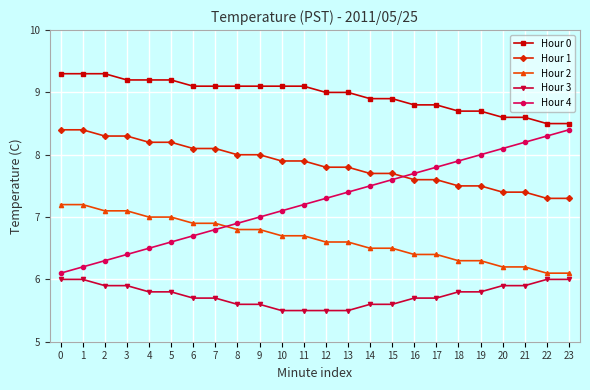

Reading right to left, what are all the values shown in this chart?

Hour 0: 23=8.5	22=8.5	21=8.6	20=8.6	19=8.7	18=8.7	17=8.8	16=8.8	15=8.9	14=8.9	13=9.0	12=9.0	11=9.1	10=9.1	9=9.1	8=9.1	7=9.1	6=9.1	5=9.2	4=9.2	3=9.2	2=9.3	1=9.3	0=9.3
Hour 1: 23=7.3	22=7.3	21=7.4	20=7.4	19=7.5	18=7.5	17=7.6	16=7.6	15=7.7	14=7.7	13=7.8	12=7.8	11=7.9	10=7.9	9=8.0	8=8.0	7=8.1	6=8.1	5=8.2	4=8.2	3=8.3	2=8.3	1=8.4	0=8.4
Hour 2: 23=6.1	22=6.1	21=6.2	20=6.2	19=6.3	18=6.3	17=6.4	16=6.4	15=6.5	14=6.5	13=6.6	12=6.6	11=6.7	10=6.7	9=6.8	8=6.8	7=6.9	6=6.9	5=7.0	4=7.0	3=7.1	2=7.1	1=7.2	0=7.2
Hour 3: 23=6.0	22=6.0	21=5.9	20=5.9	19=5.8	18=5.8	17=5.7	16=5.7	15=5.6	14=5.6	13=5.5	12=5.5	11=5.5	10=5.5	9=5.6	8=5.6	7=5.7	6=5.7	5=5.8	4=5.8	3=5.9	2=5.9	1=6.0	0=6.0
Hour 4: 23=8.4	22=8.3	21=8.2	20=8.1	19=8.0	18=7.9	17=7.8	16=7.7	15=7.6	14=7.5	13=7.4	12=7.3	11=7.2	10=7.1	9=7.0	8=6.9	7=6.8	6=6.7	5=6.6	4=6.5	3=6.4	2=6.3	1=6.2	0=6.1